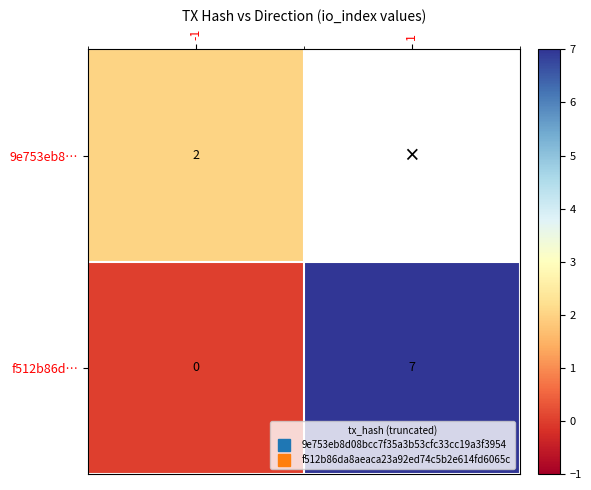

List the labels in order of 9e753eb8… value, smallest first.

-1, 1